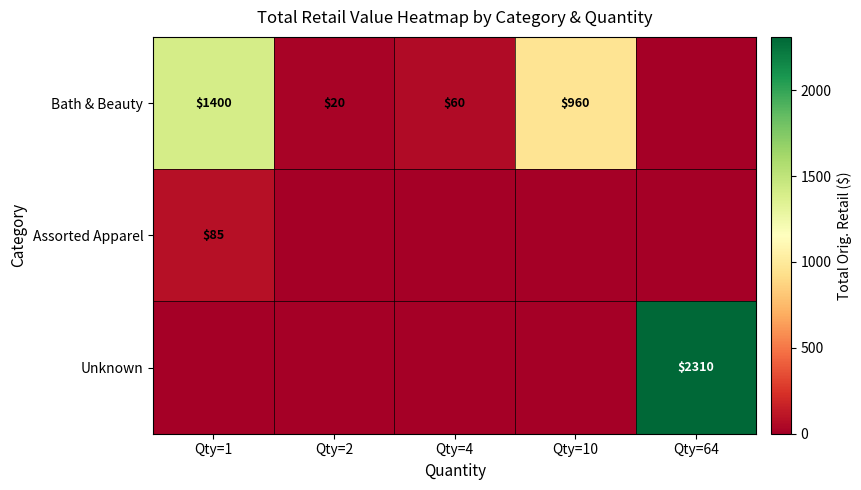

What is the sum of the Bath & Beauty values at Qty=2 and Qty=10?

980